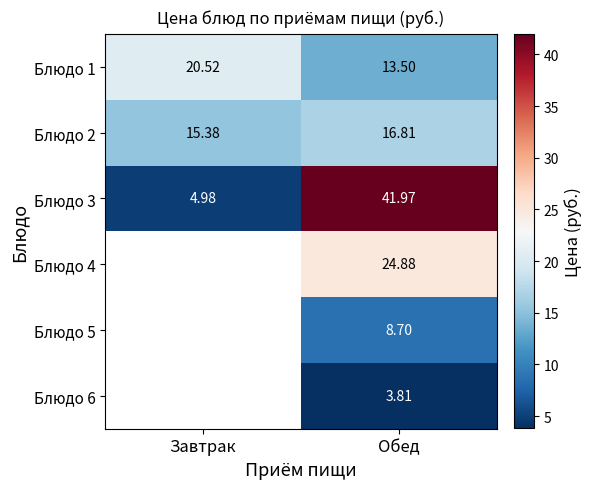

The value of Блюдо 6 at Обед is 1.5. True or false?

False